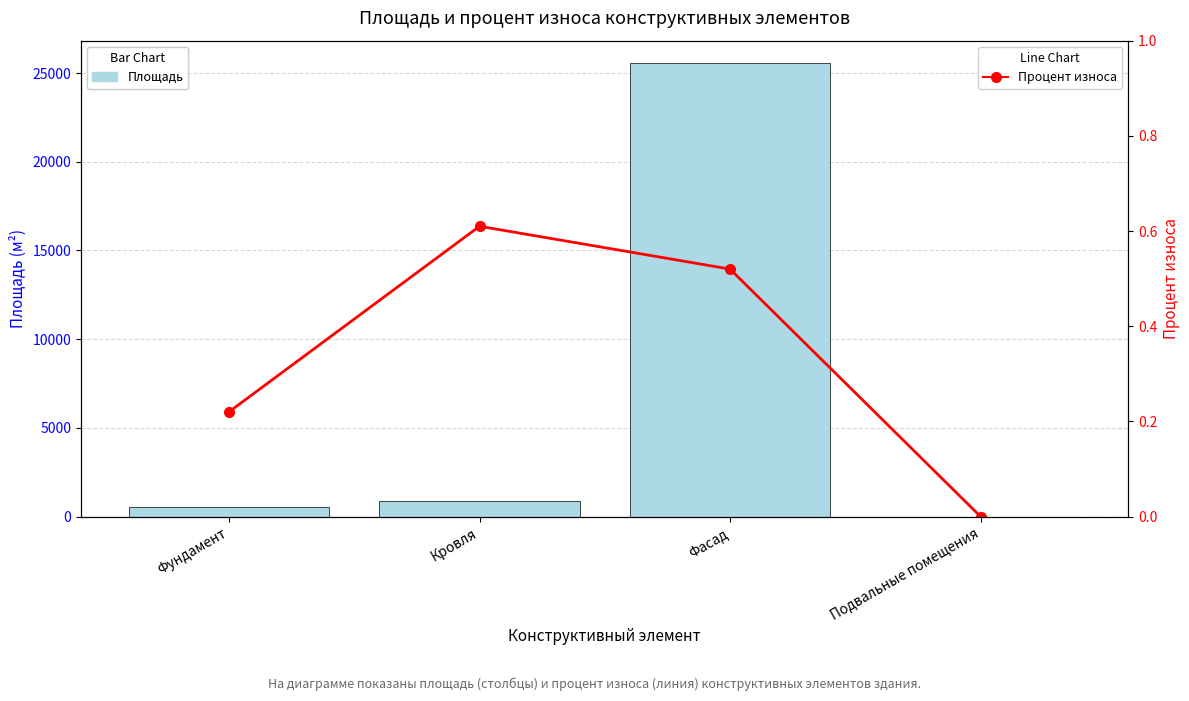

What is the label of the 3rd bar from the left?

Фасад